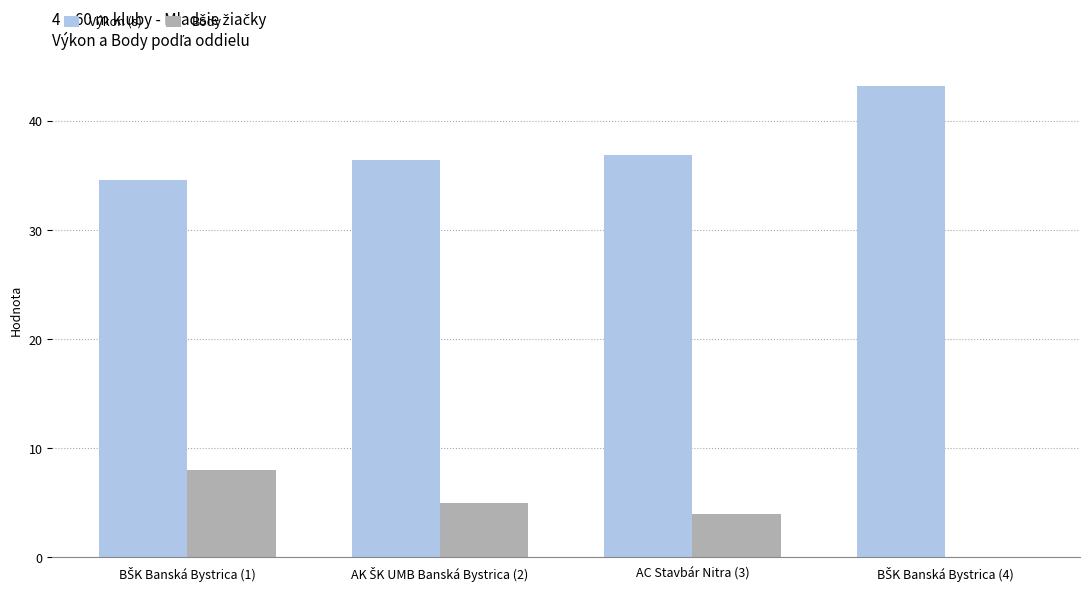

What is the highest value of the Body series?

8.0